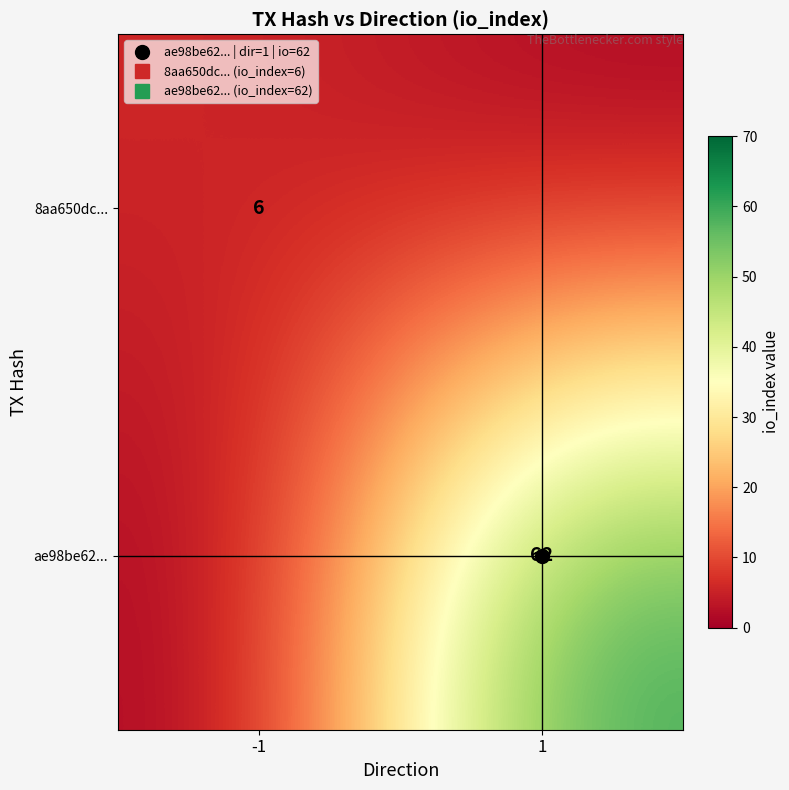

What is the sum of the ae98be62... values at -1 and 1?

62